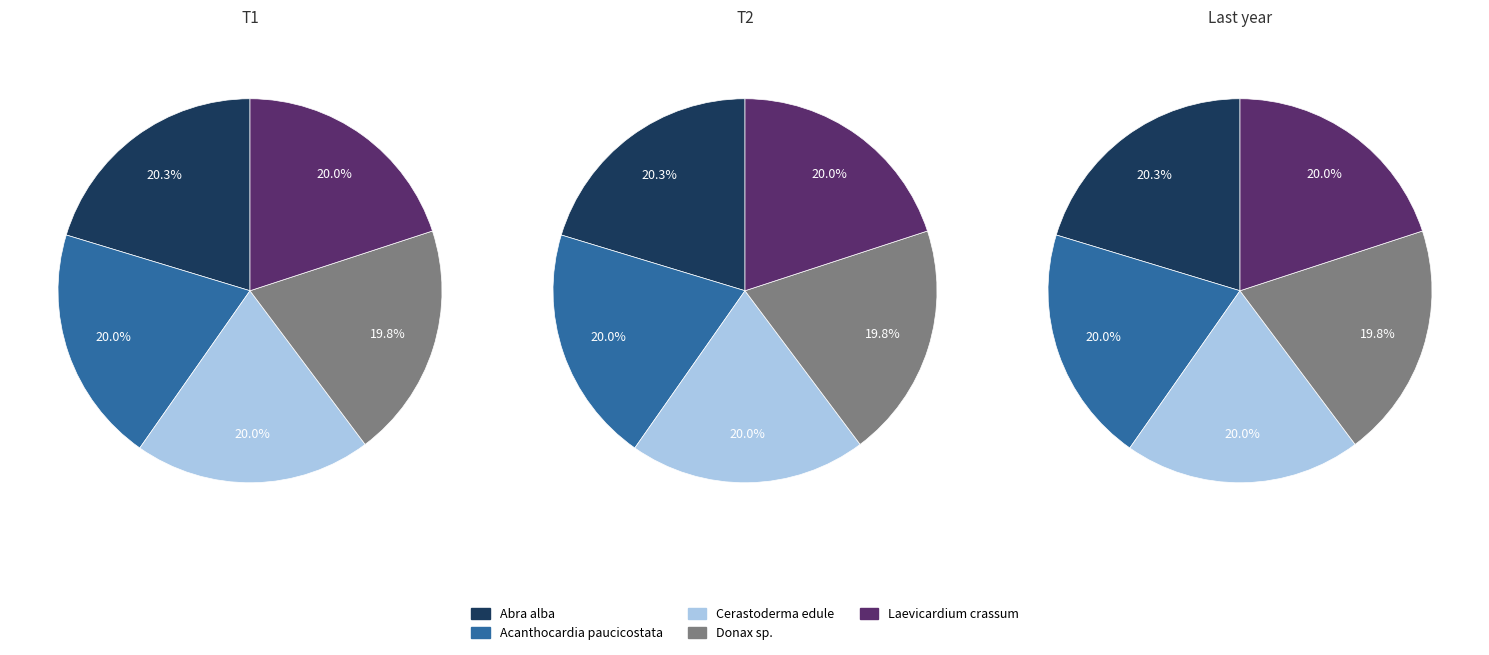

Which has a higher value, Abra alba or Laevicardium crassum?

Abra alba